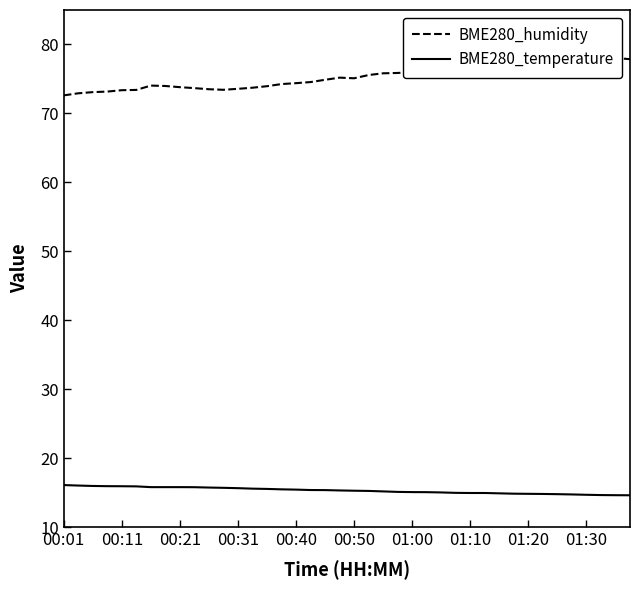

The BME280_temperature series shows 15.7 at 00:31. True or false?

True